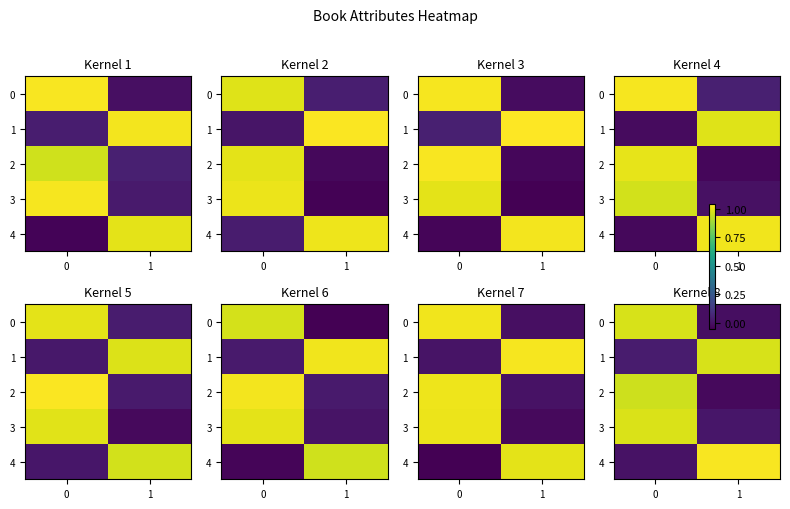

Is the value of 3 at 1 greater than the value of 2 at 1?

Yes